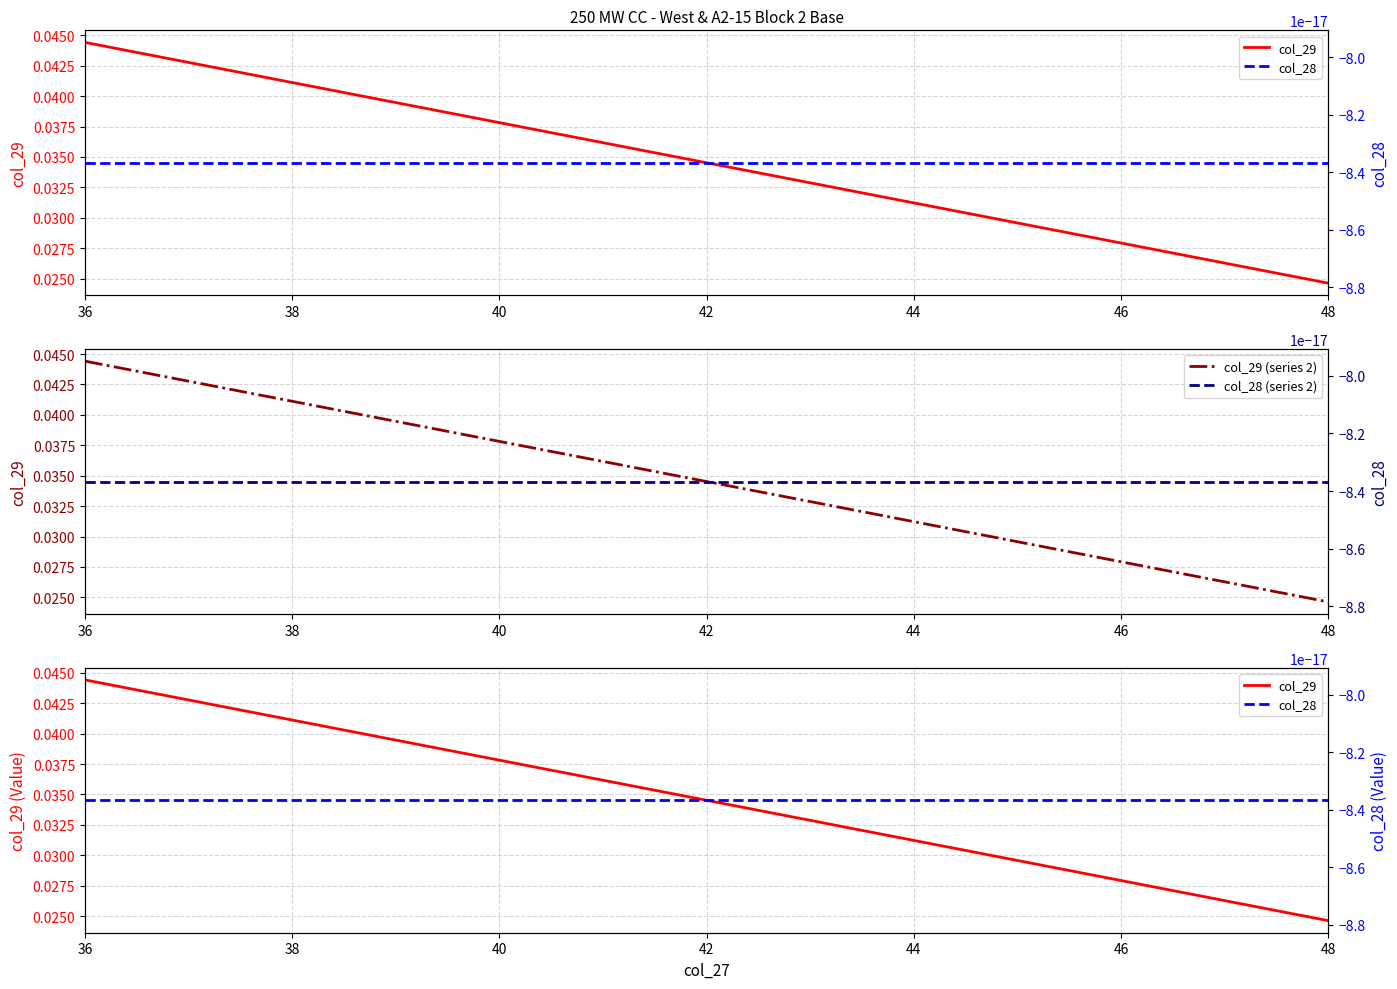

True or false: col_29 and col_28 (series 2) cross at least once.

False